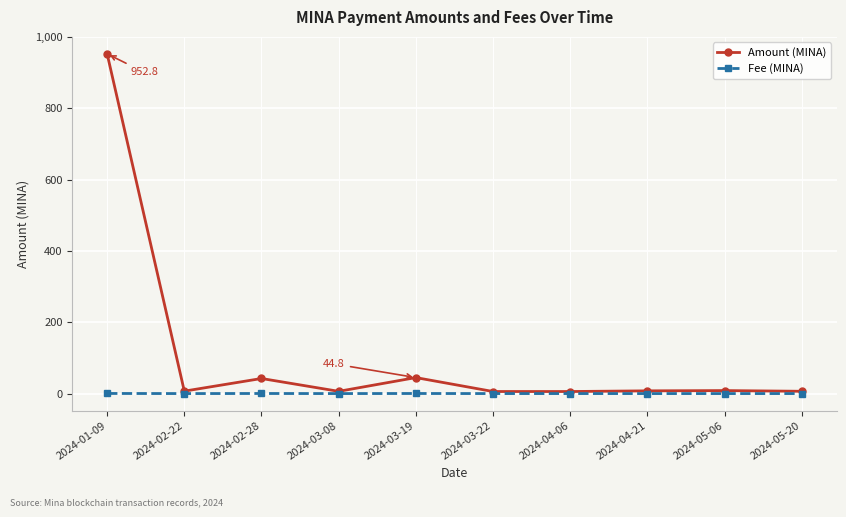

What is the label of the 10th point from the left?

2024-05-20